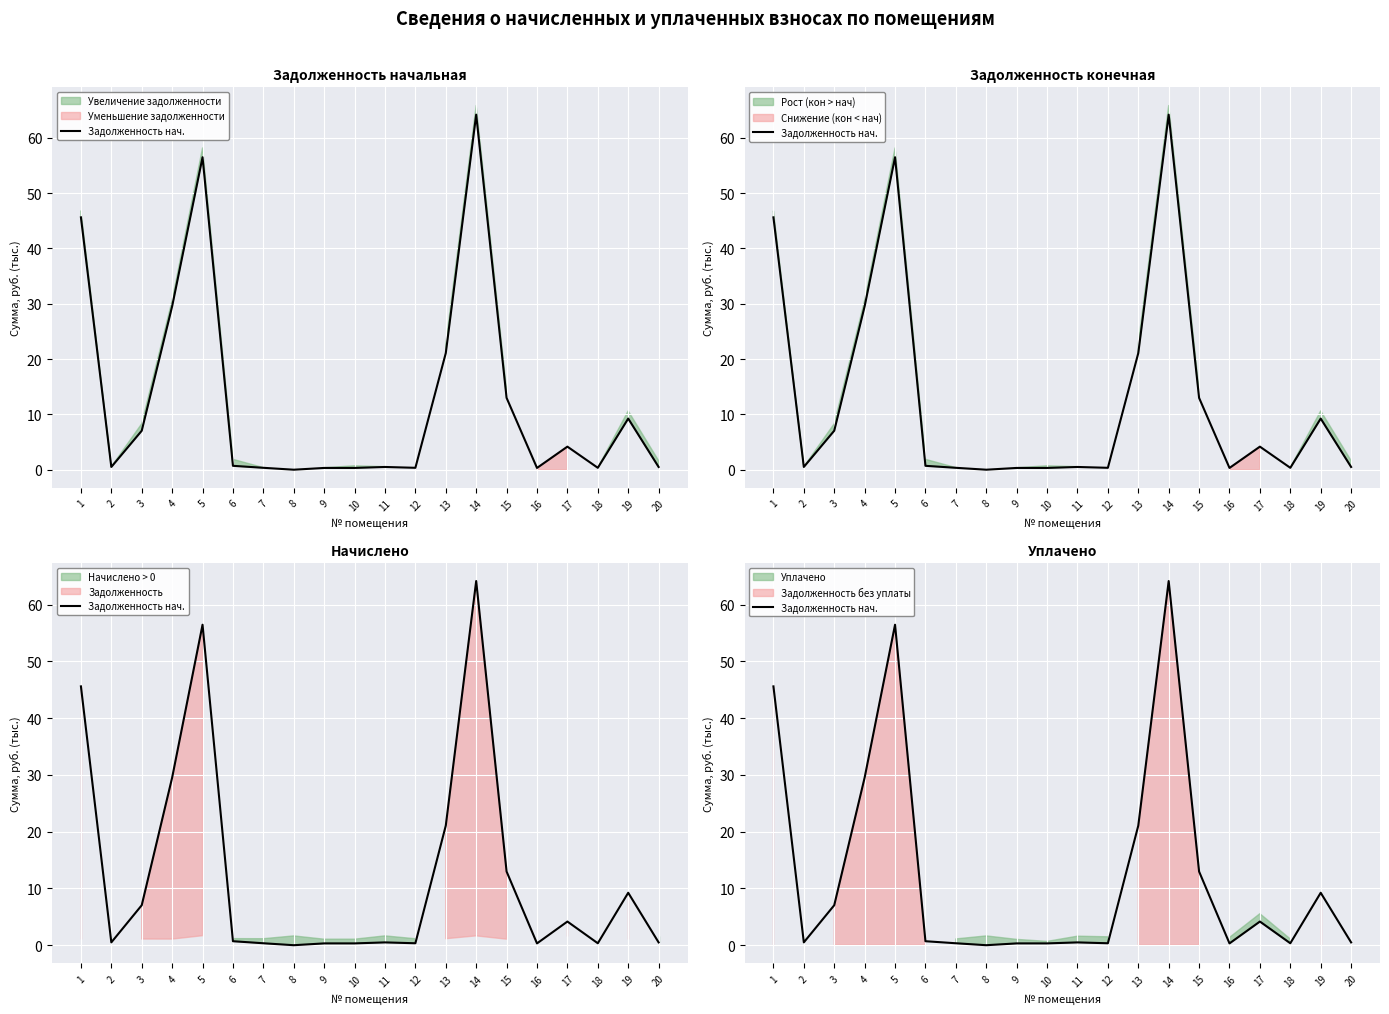

Which has a higher value, 5 or 20?

5